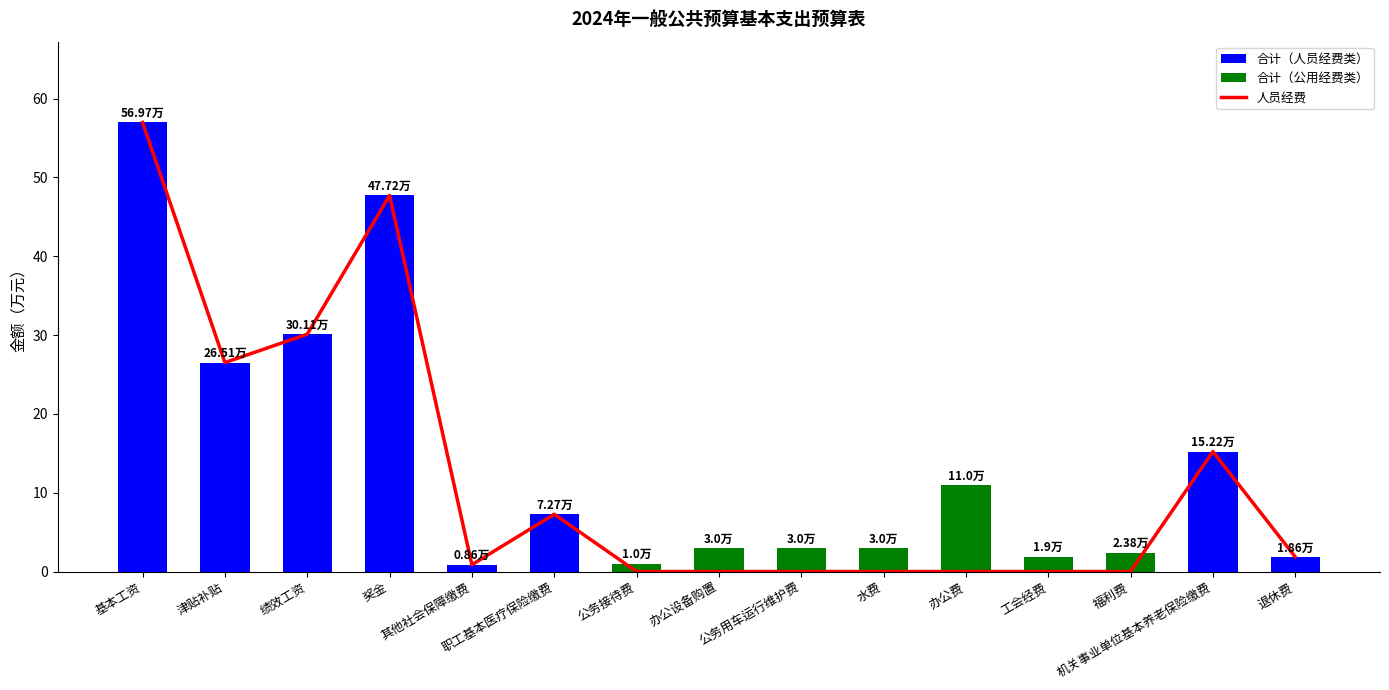

The value at 退休费 is 1.0. True or false?

False